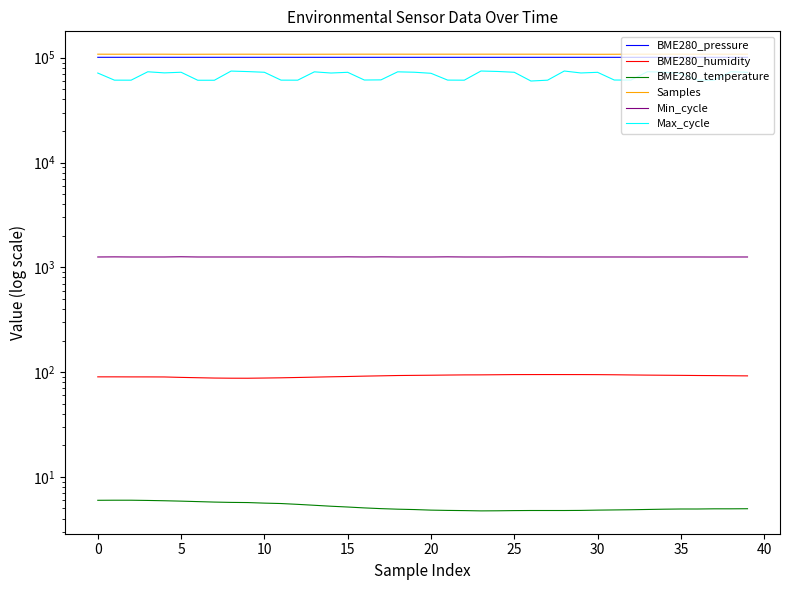

What is the spread (max minus min) of values at 21?

108158.2